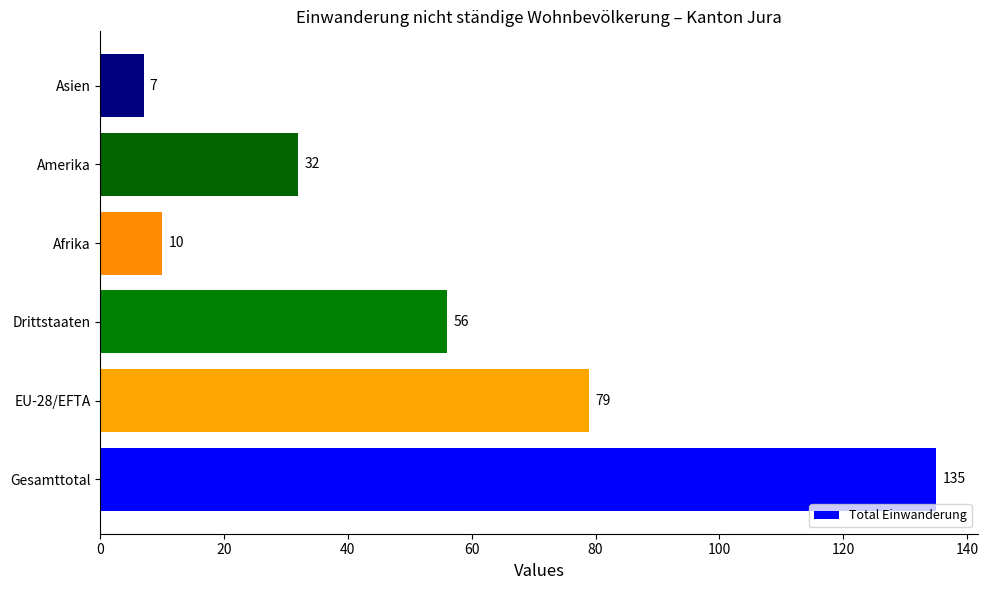

Approximately how many times larger is the value at EU-28/EFTA compared to Drittstaaten?

1.4